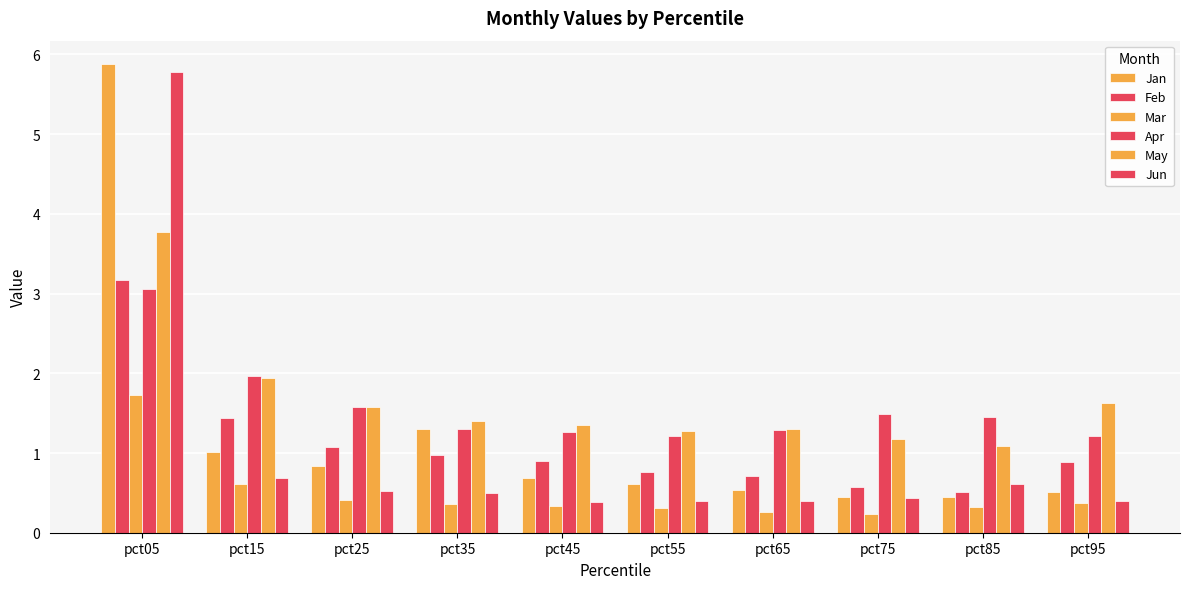

How many series are shown in this chart?

6